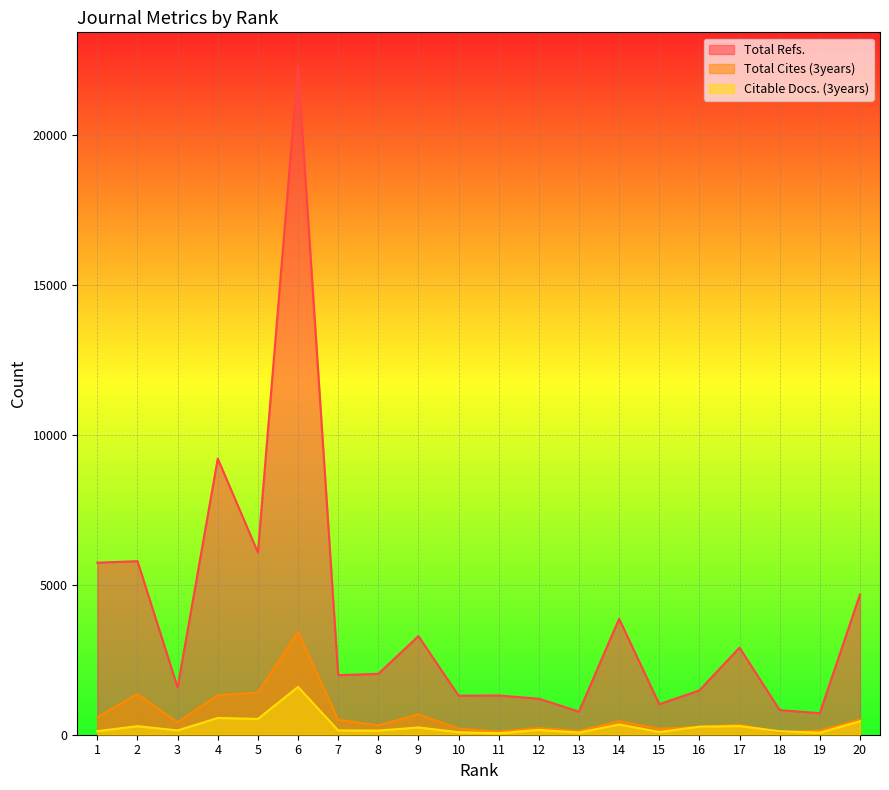

True or false: Total Refs. has a value of 401 at 11.

False